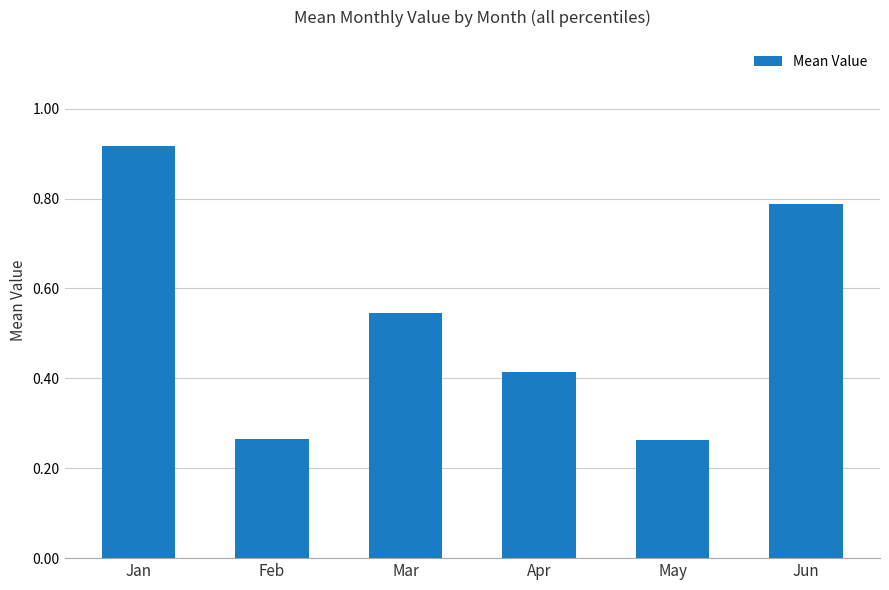

Is it true that the value at Jan is 1.6?

False